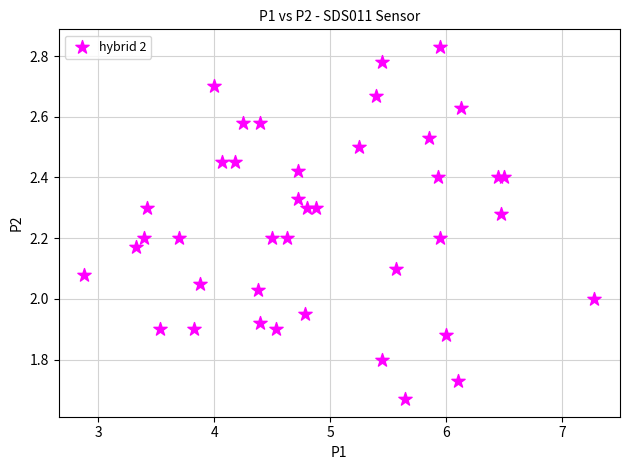

What is the range of X values (max minus min)?

4.4